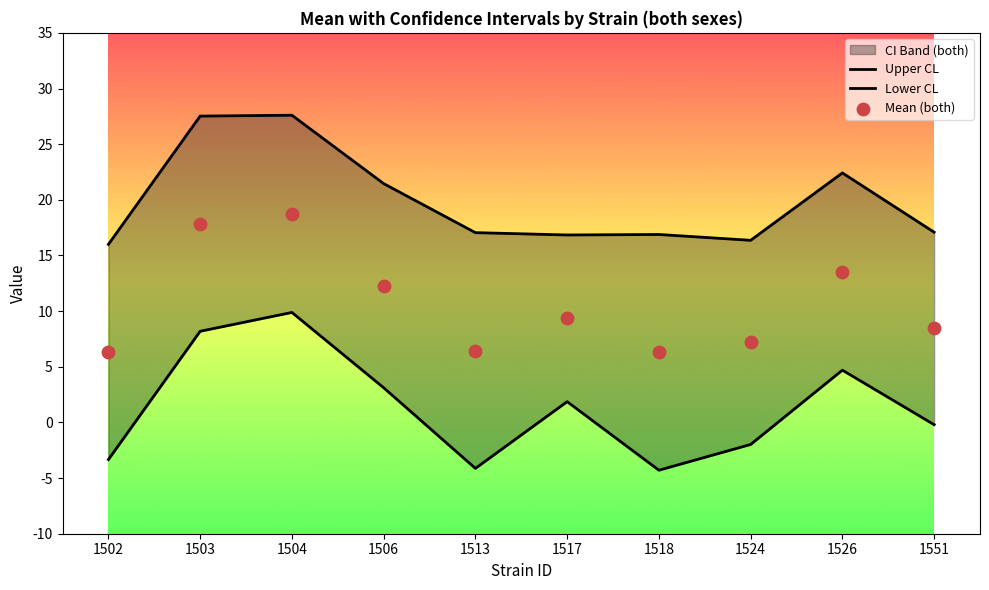

Which series has the largest Y range (max minus min)?

Lower CL